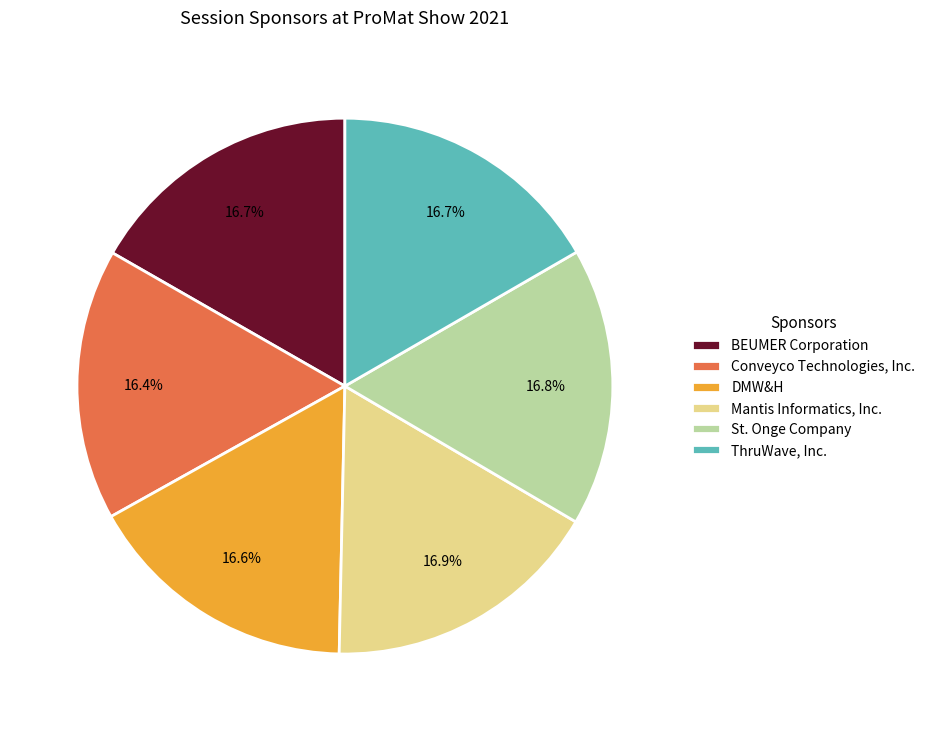

What portion of the pie excludes Conveyco Technologies, Inc.?

83.6%